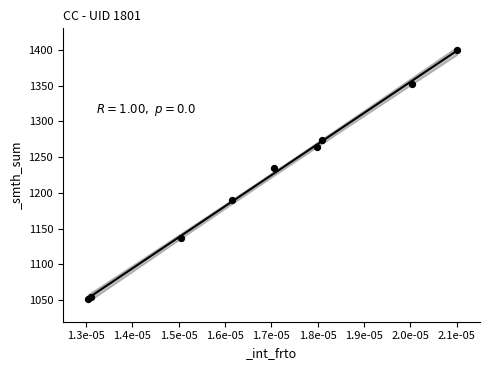

What Y value in the scatter plot is closest to 1225?

1234.6